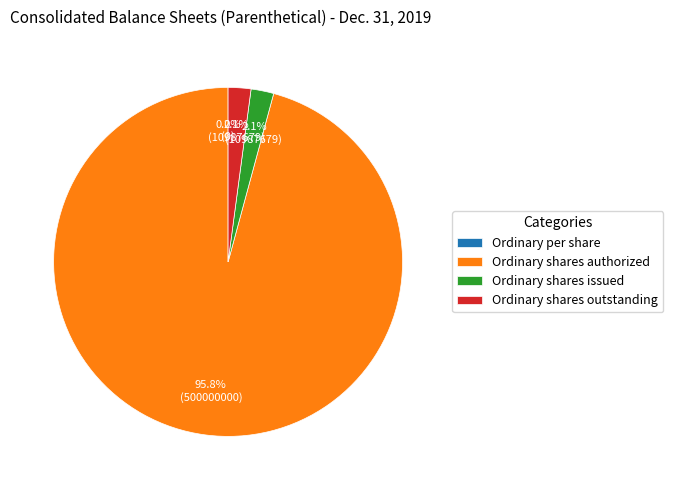

What portion of the pie excludes Ordinary shares issued?

97.9%